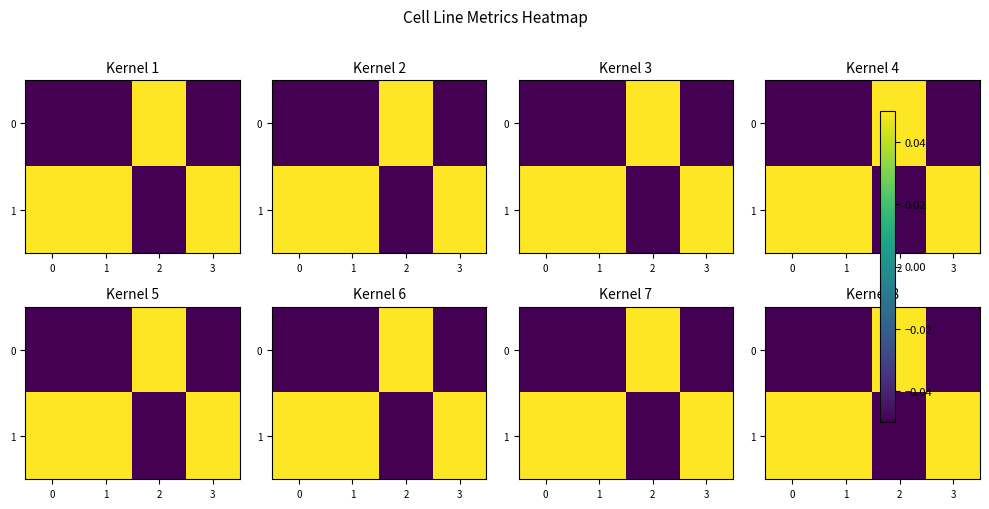

At how many categories does at least one series exceed 0?

4